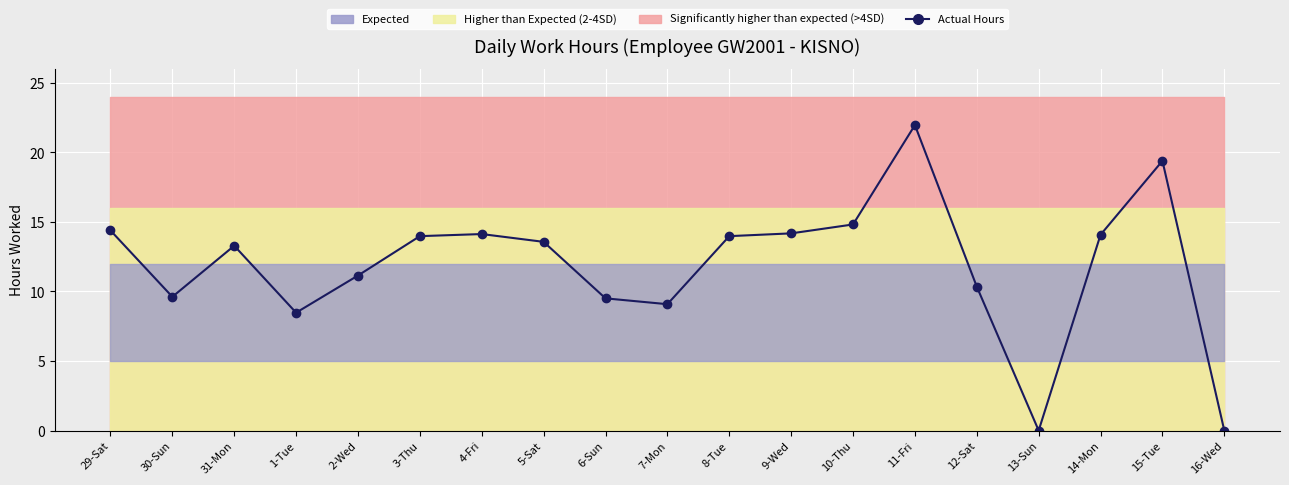

How many values are below 13?

8